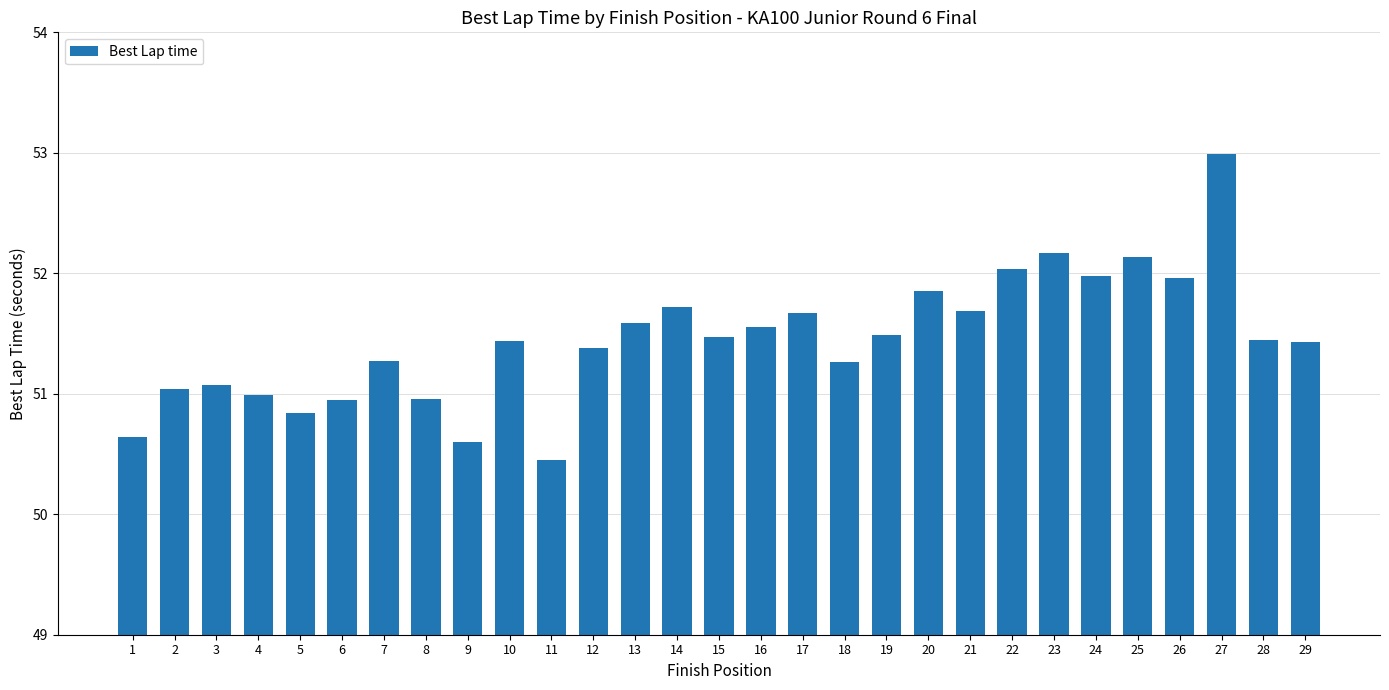

What is the greatest value displayed?

53.0